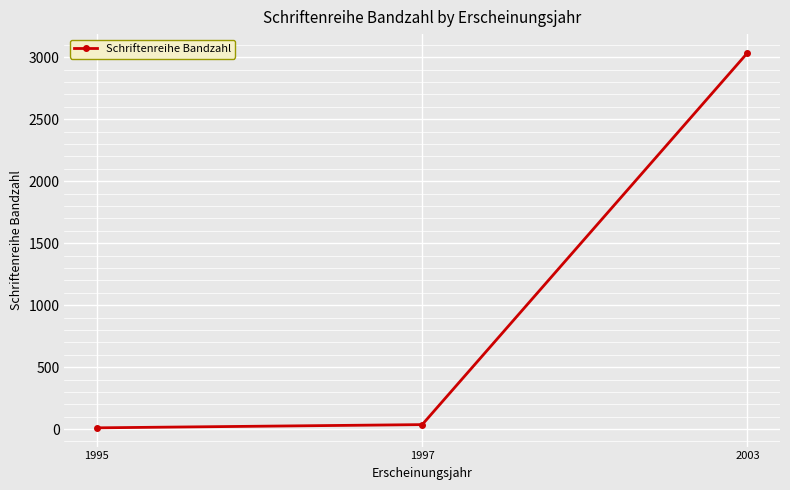

Which has a higher value, 2003 or 1997?

2003